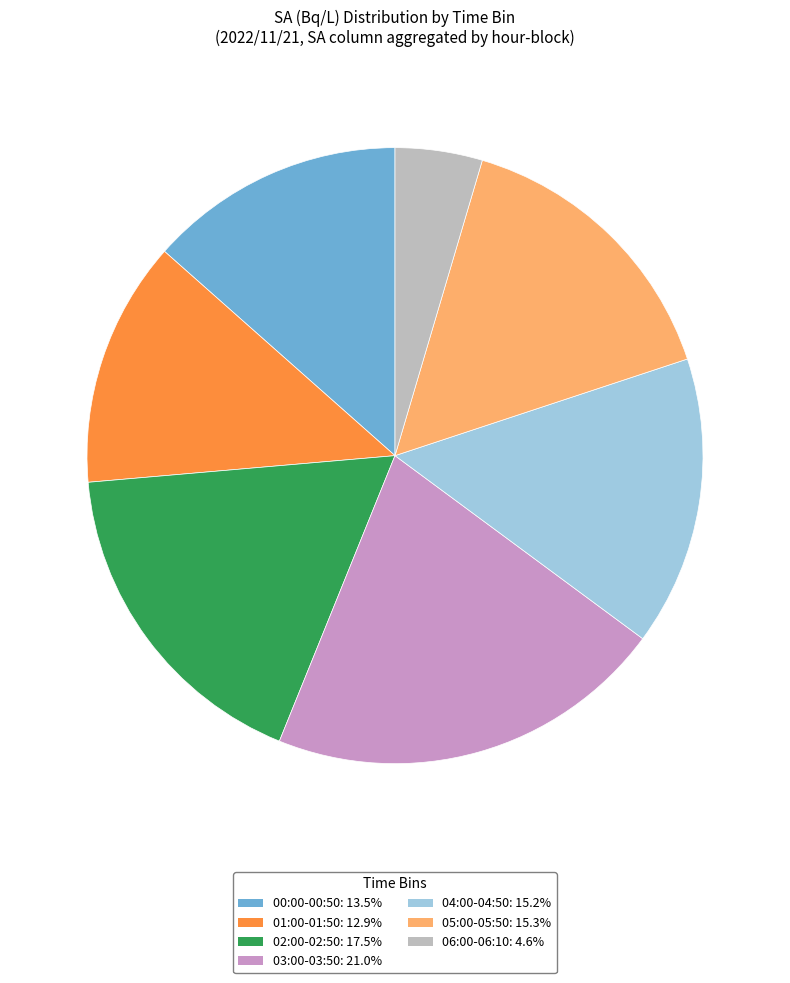

Is there any slice that represents more than half of the pie?

No